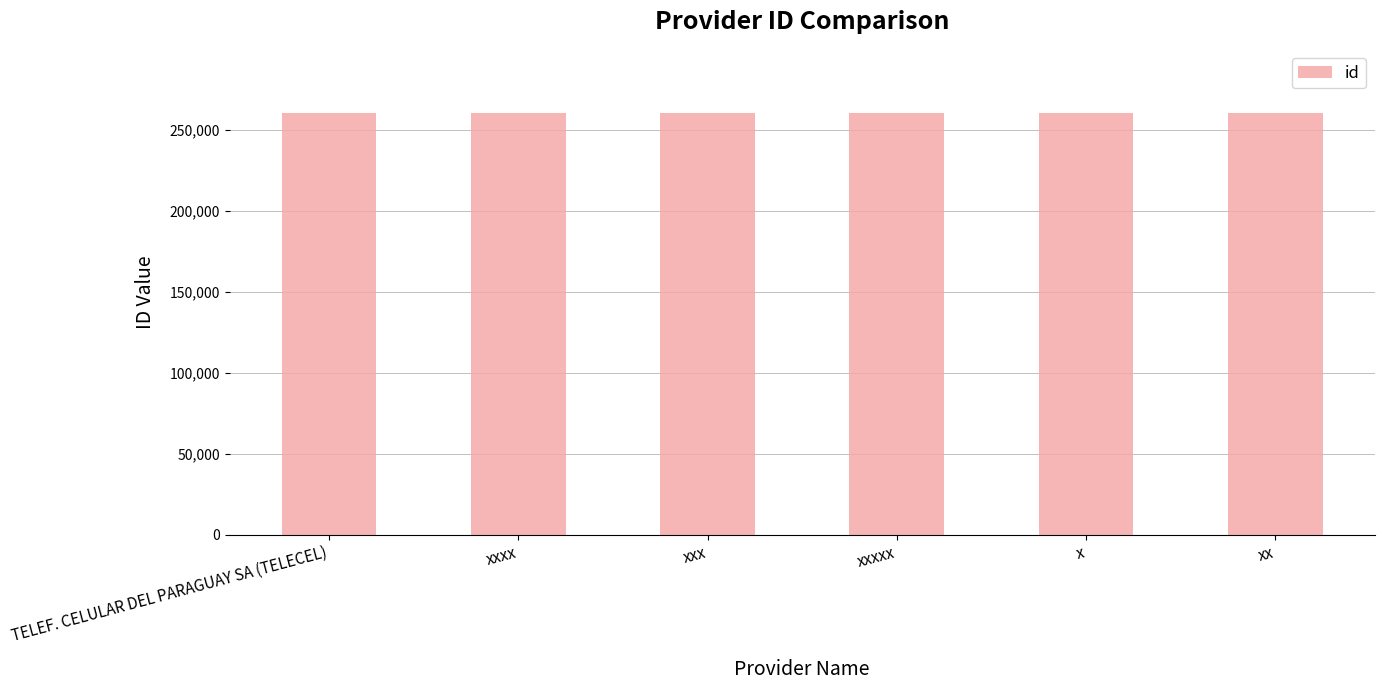

How many data points are less than 260133?

3